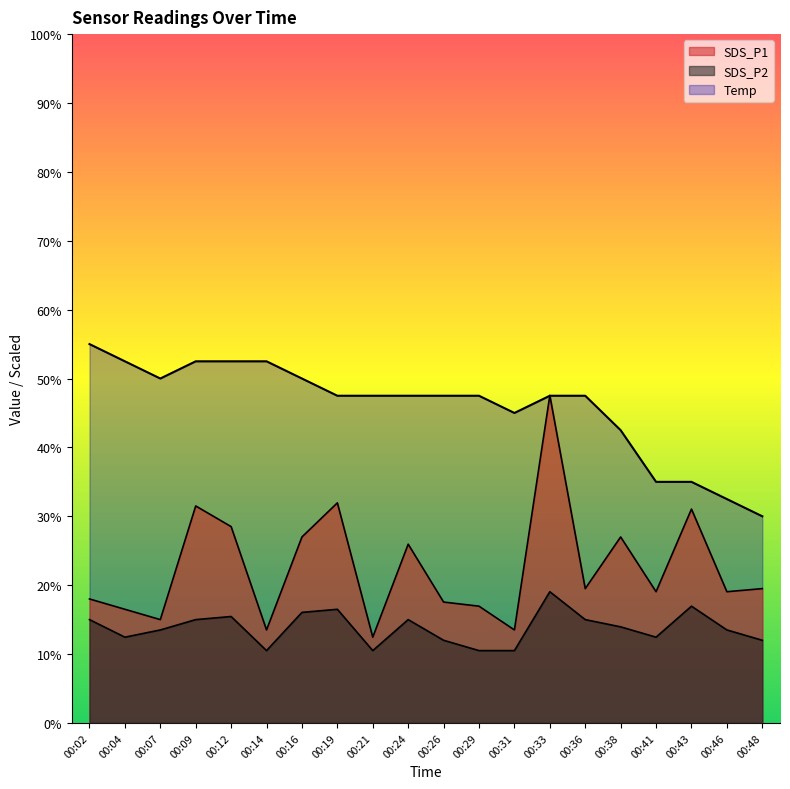

Which category has the highest value in the SDS_P1 series?

00:33